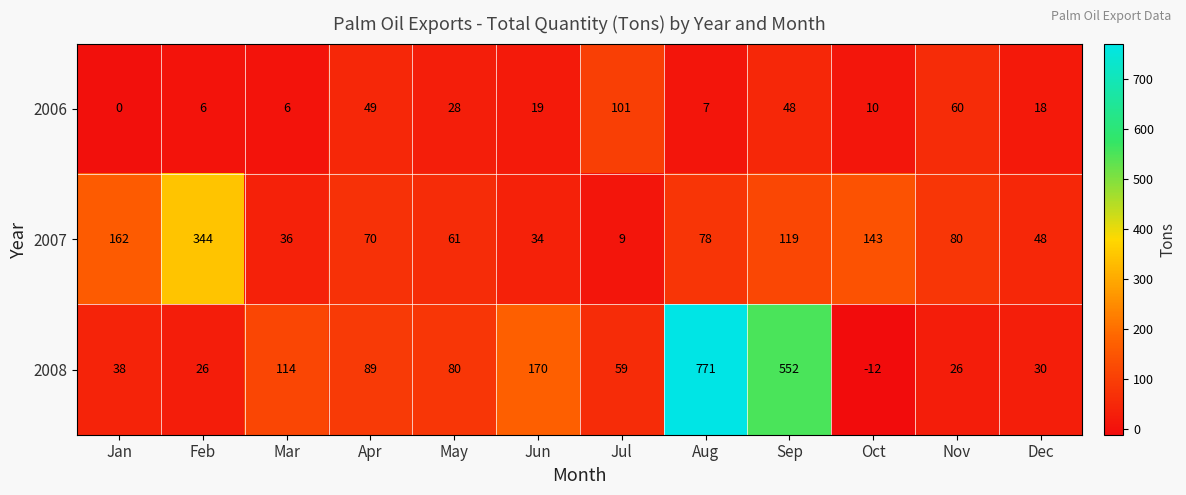

What is the sum of the 2006 values at Aug and Jan?

7